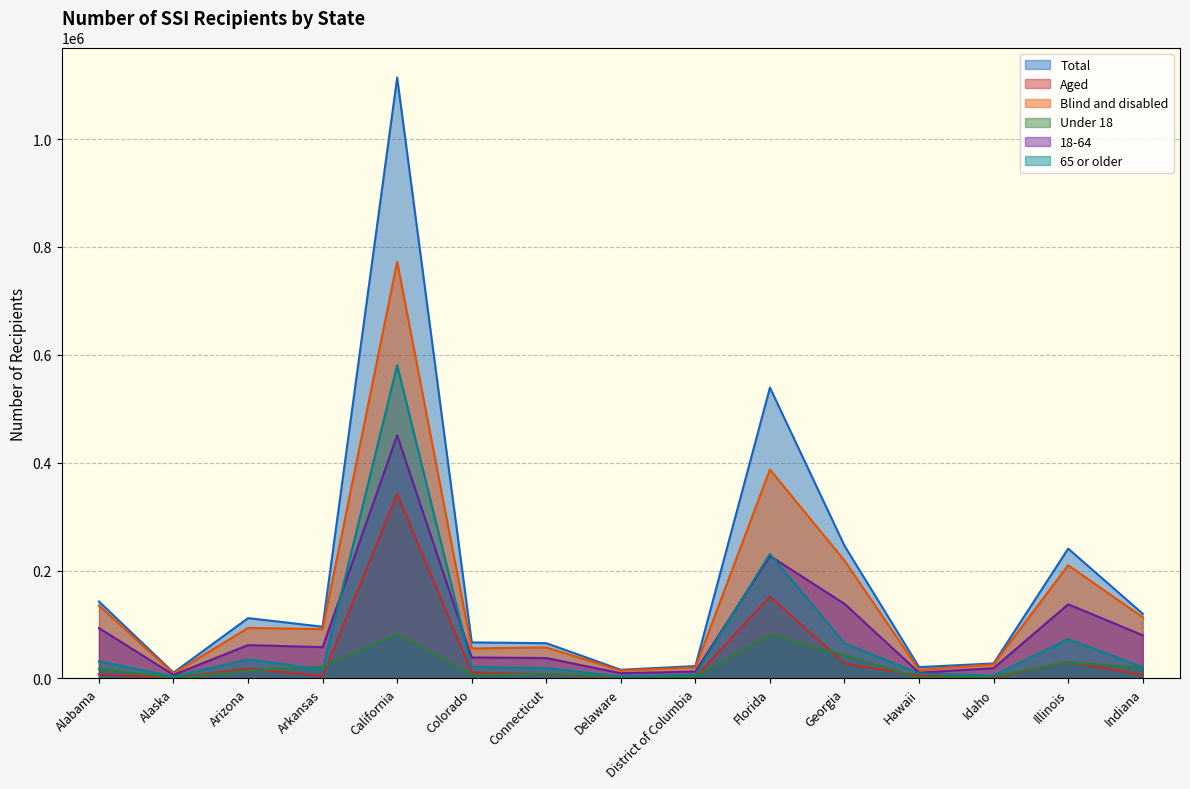

Read the 65 or older value at California, to the nearest 100.

580900